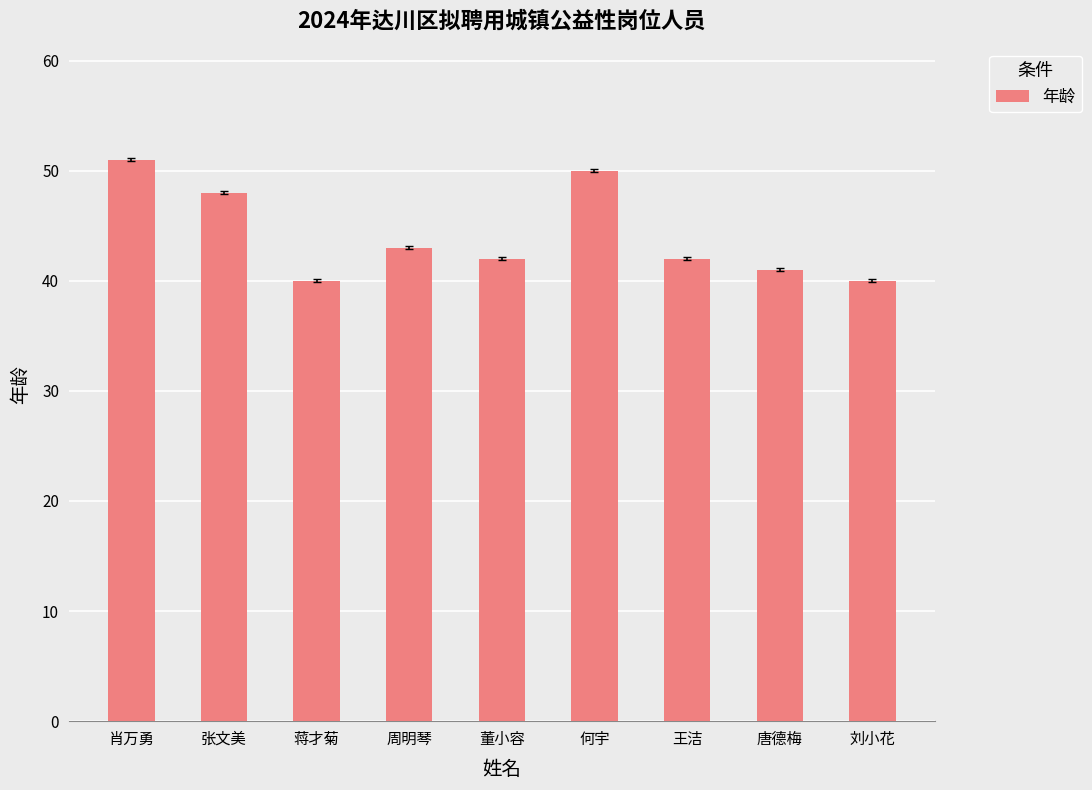

True or false: the data shows 41 at 唐德梅.

True